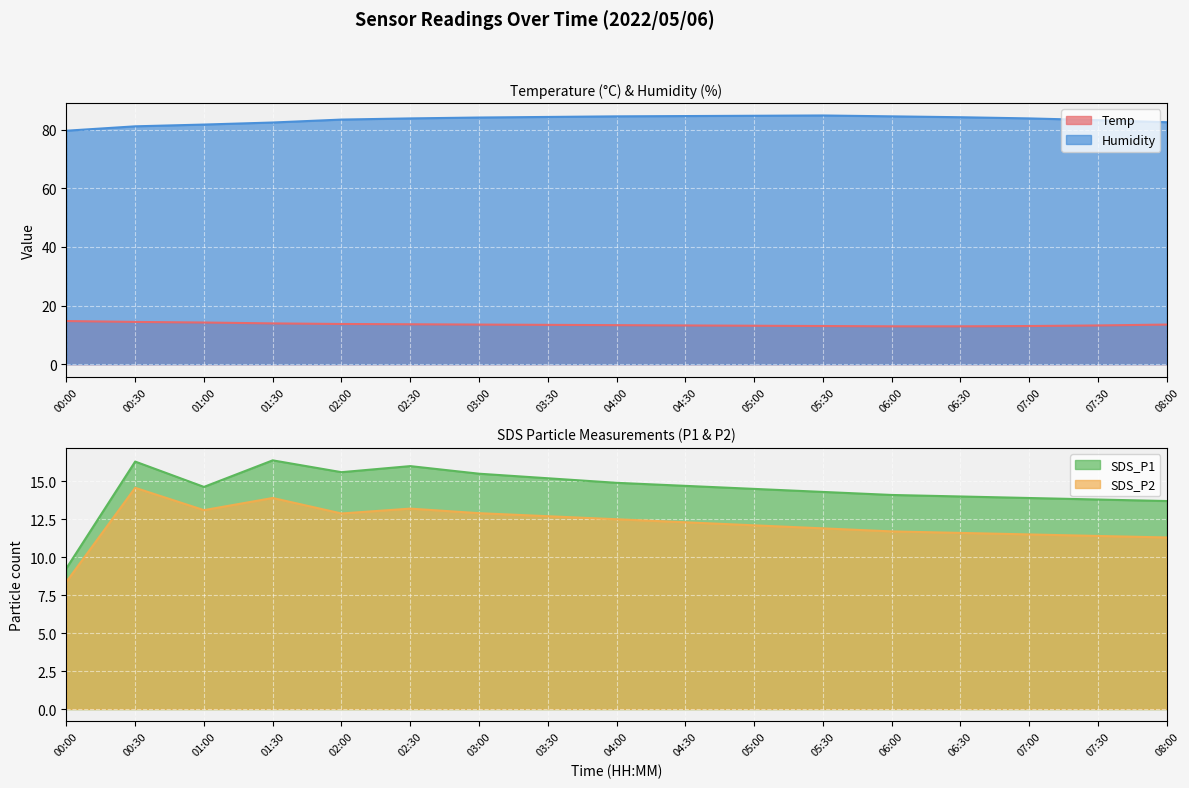

What is the value of the SDS_P2 point at the 15th from the left?

11.5